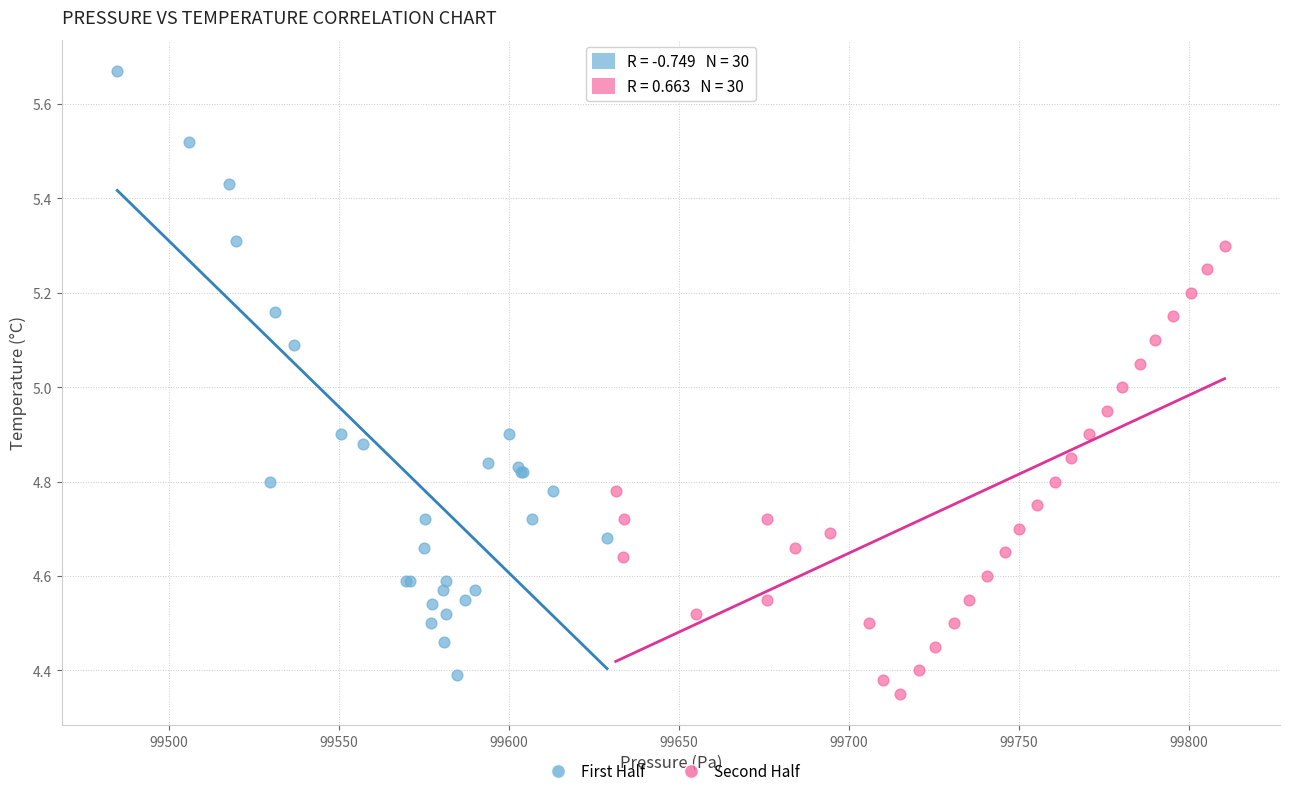

Which series contains the highest Y value?

First Half